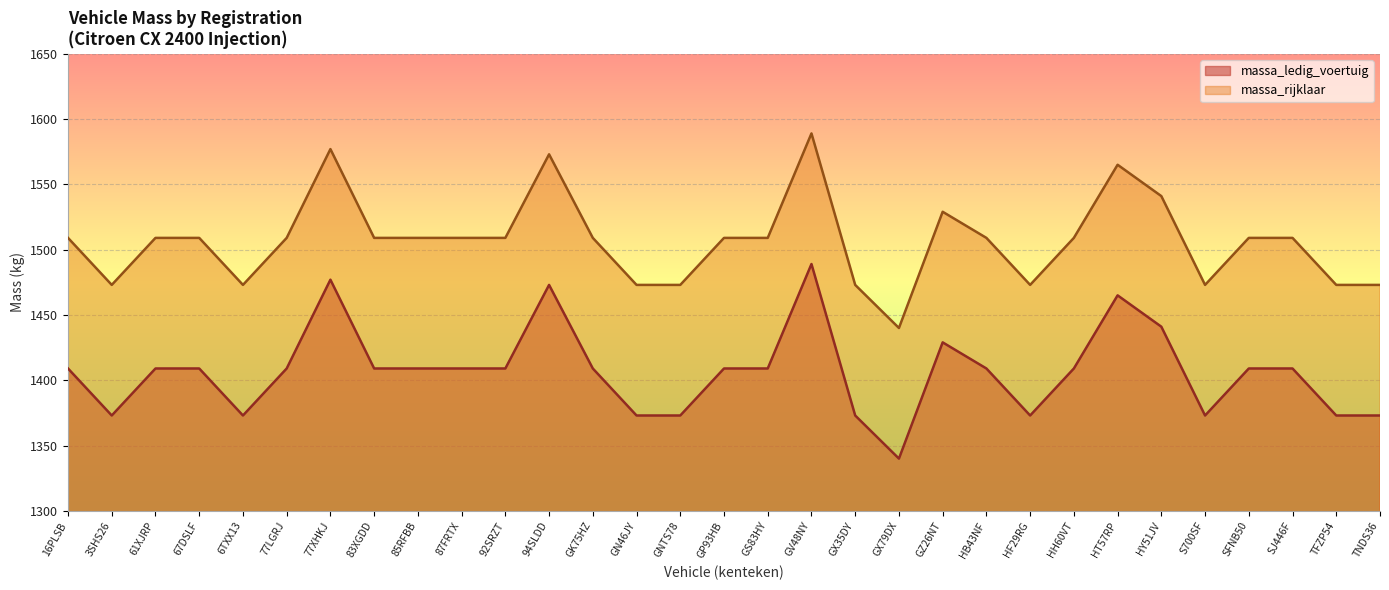

At which category does massa_rijklaar reach its first local valley?

3SHS26